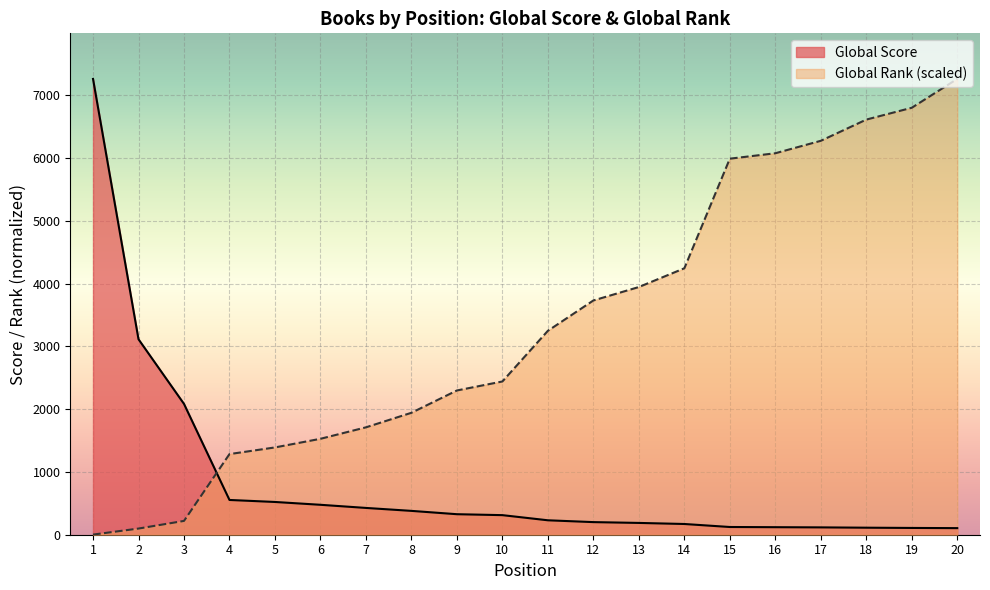

At which label does Global Score first exceed 312?

1